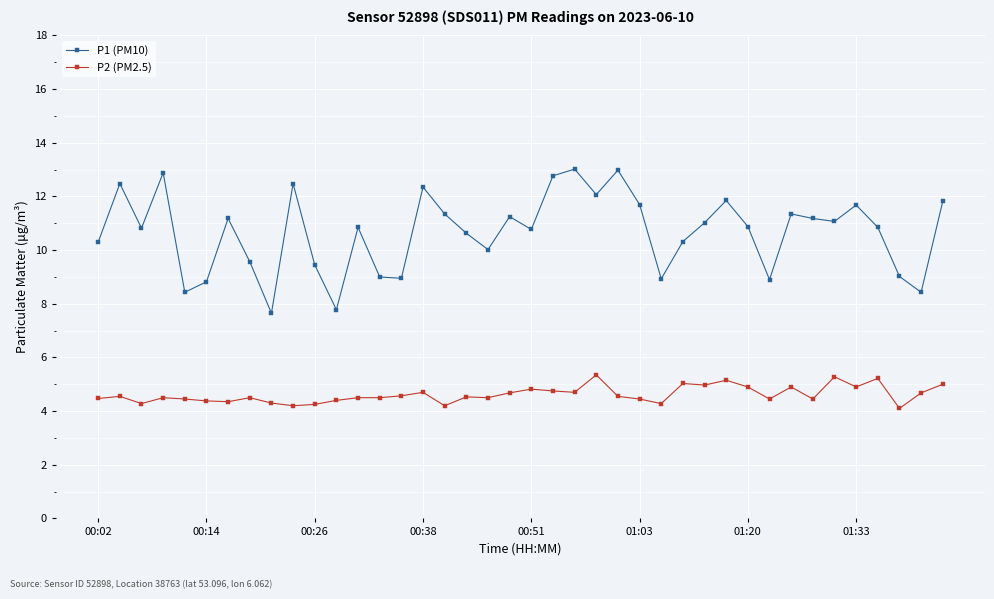

List the series in order of their peak value, lowest first.

P2 (PM2.5), P1 (PM10)